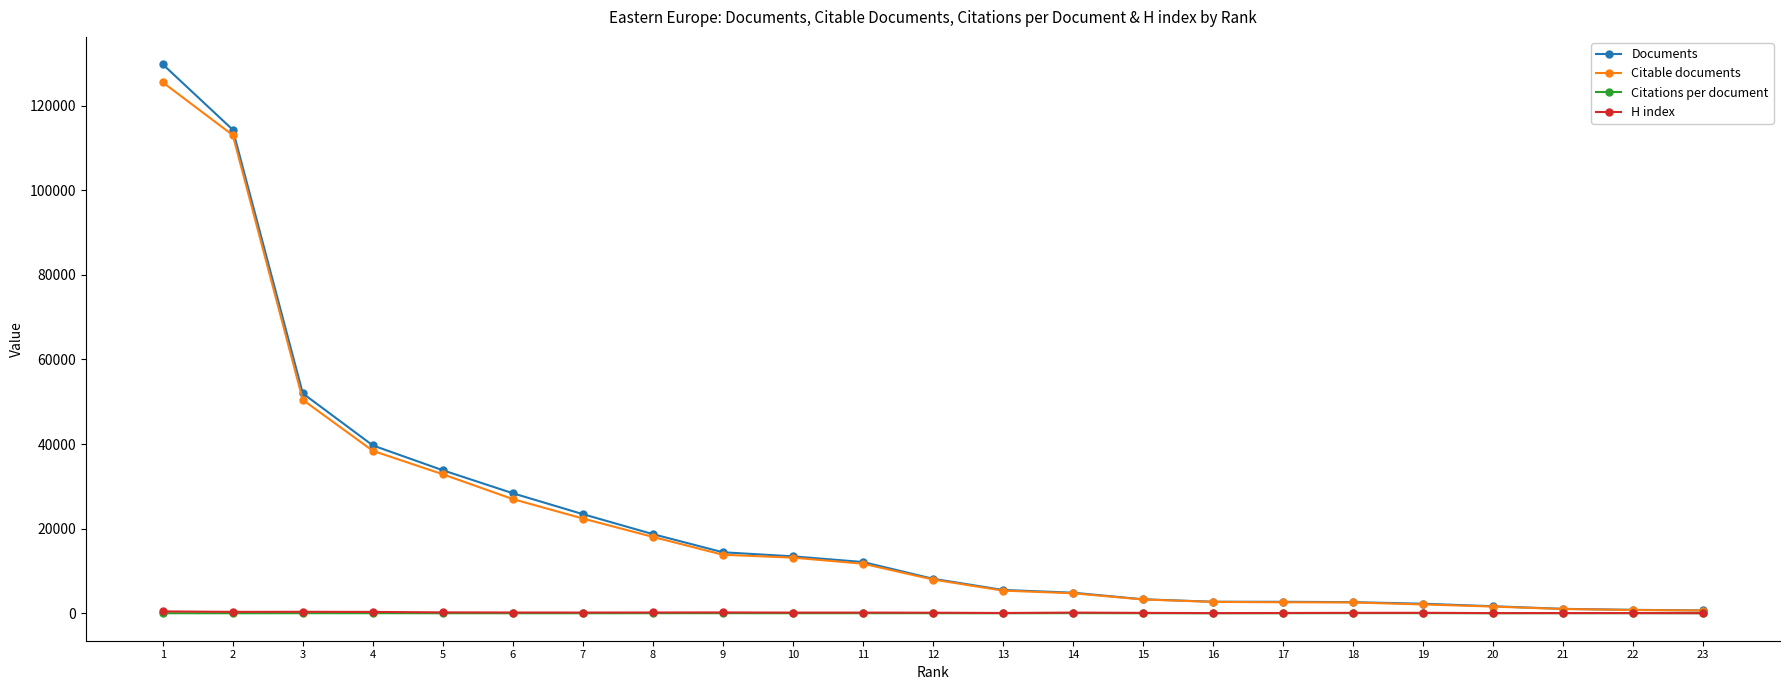

What is the highest value of the Documents series?

129760.0